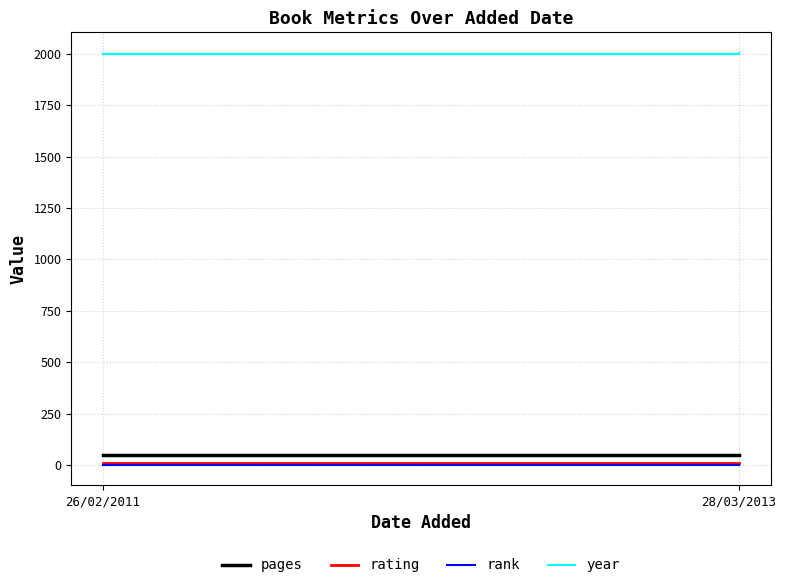

Reading right to left, list all the values displayed in this chart.

pages: 28/03/2013=46	26/02/2011=48
rating: 28/03/2013=7	26/02/2011=7
rank: 28/03/2013=1	26/02/2011=1
year: 28/03/2013=2004	26/02/2011=2000